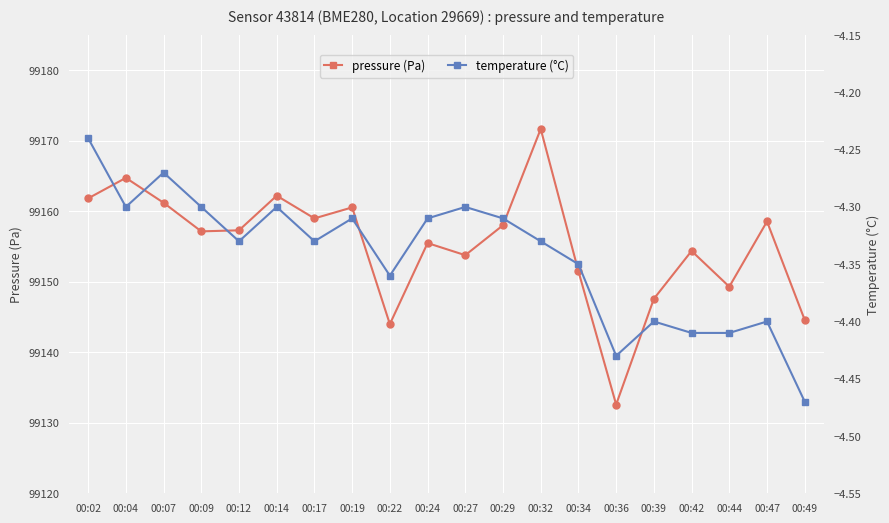

True or false: temperature (°C) and pressure (Pa) cross at least once.

False